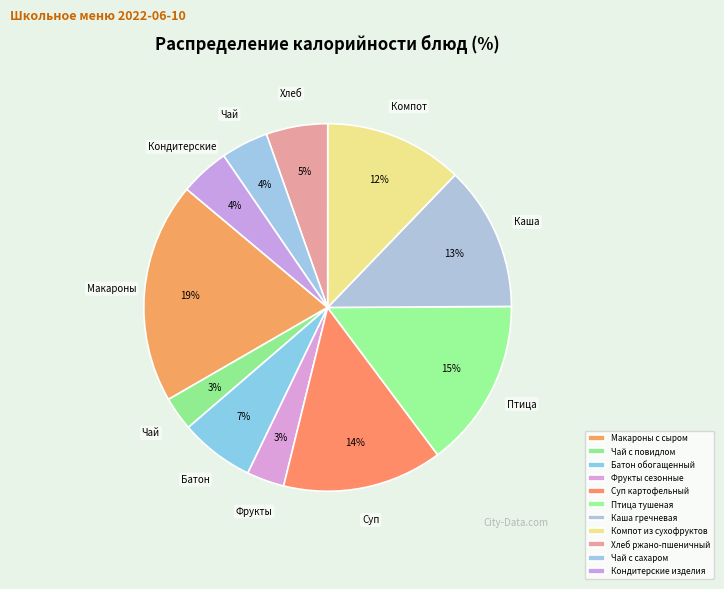

Is it true that Компот из сухофруктов is 12% of the pie?

True